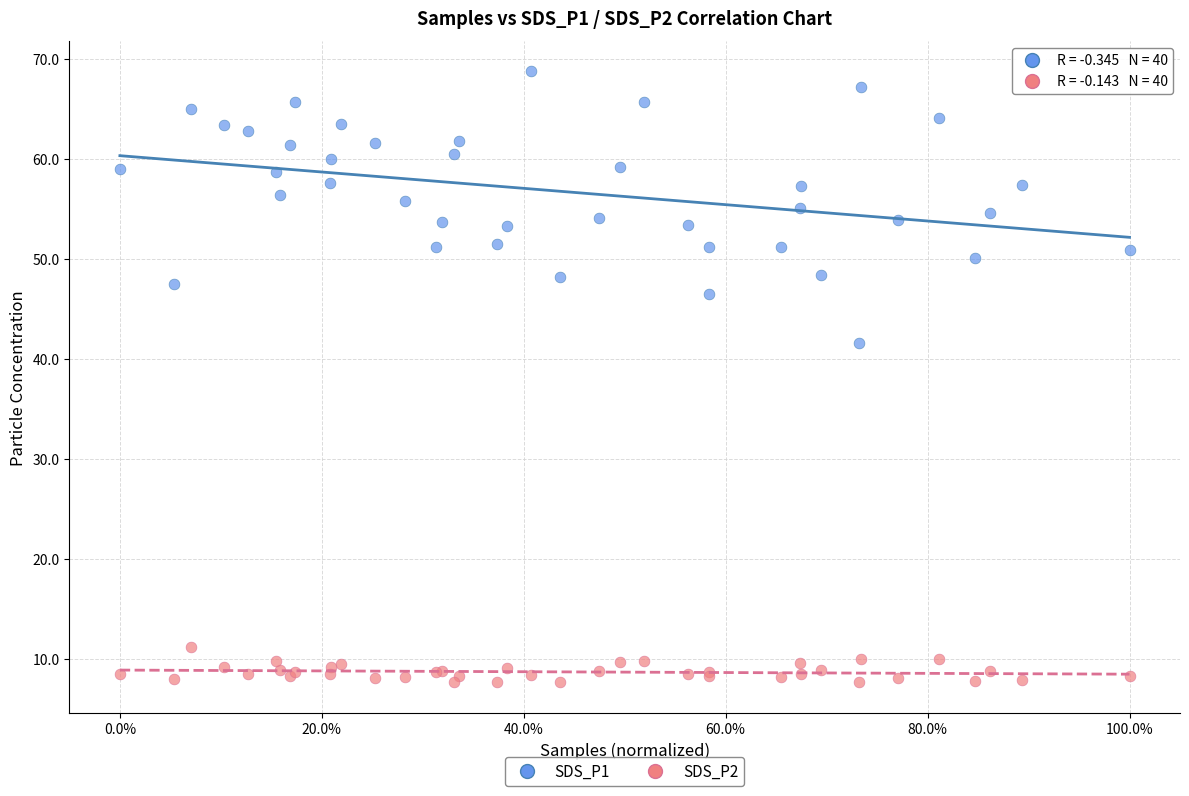

What is the X range (max minus min) for the scatter plot?

1.0